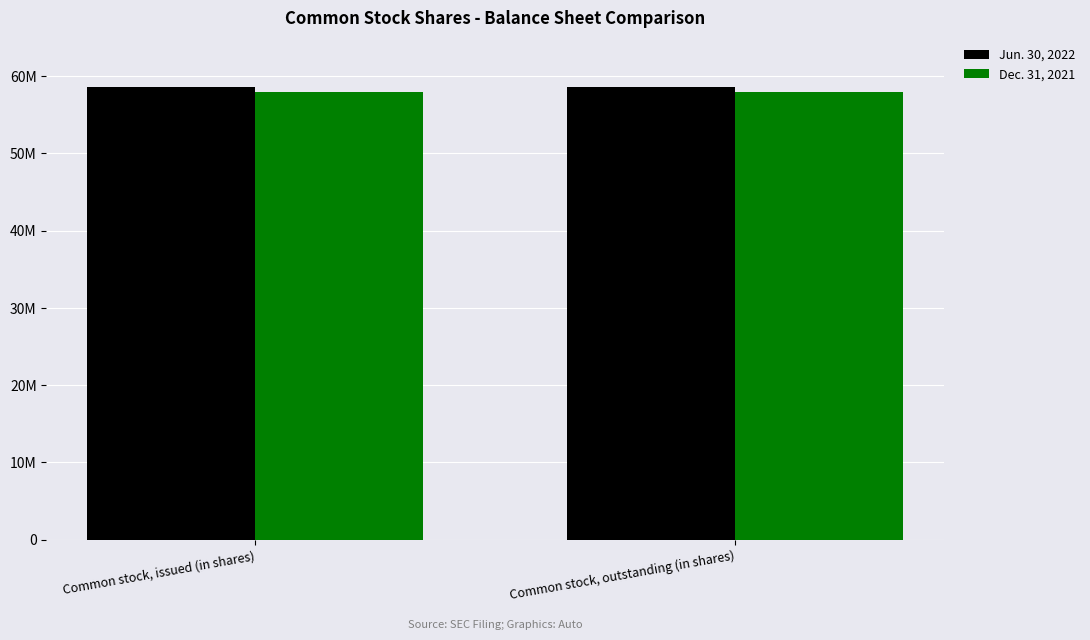

The Jun. 30, 2022 series shows 58662000 at Common stock, issued (in shares). True or false?

True